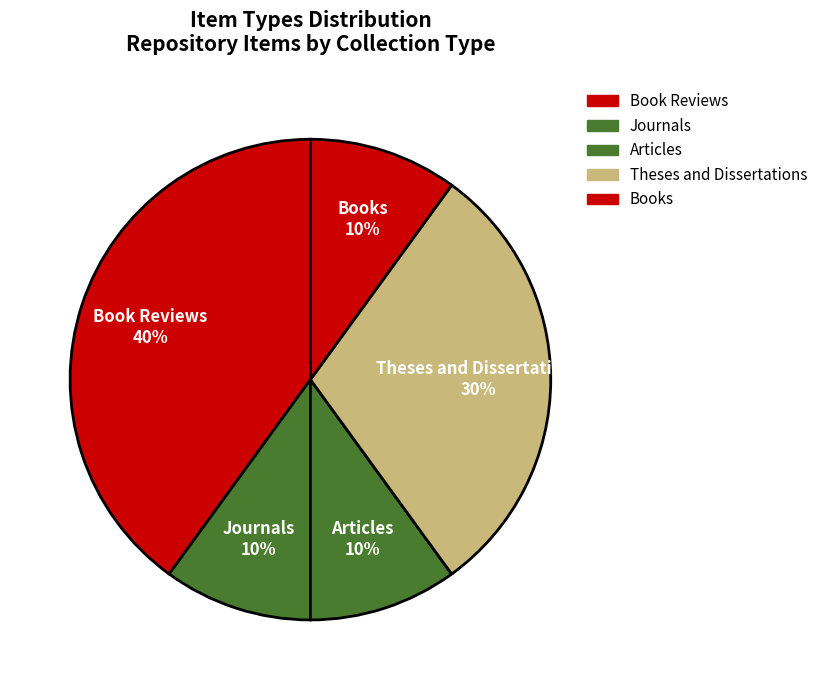

How many segments does this pie chart have?

5